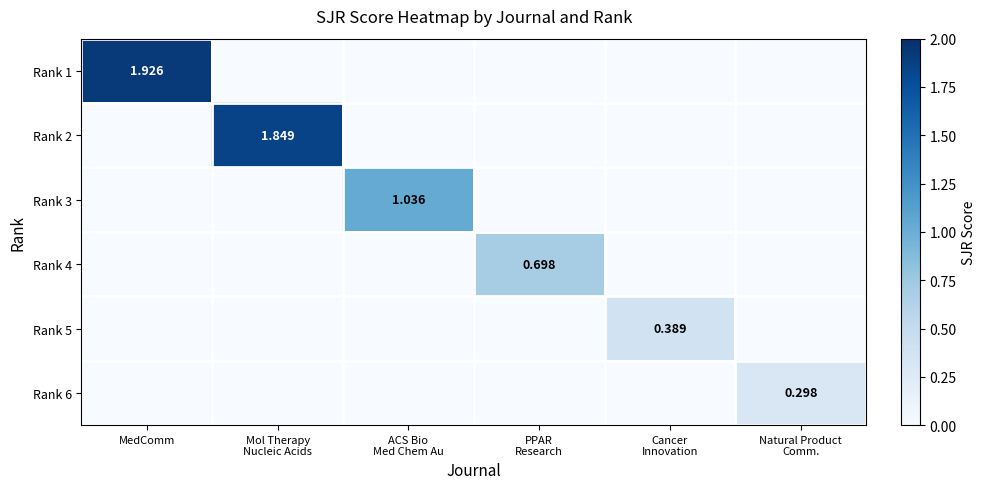

What is the difference between the Rank 3 values at ACS Bio Med Chem Au and Natural Product Comm.?

1.0